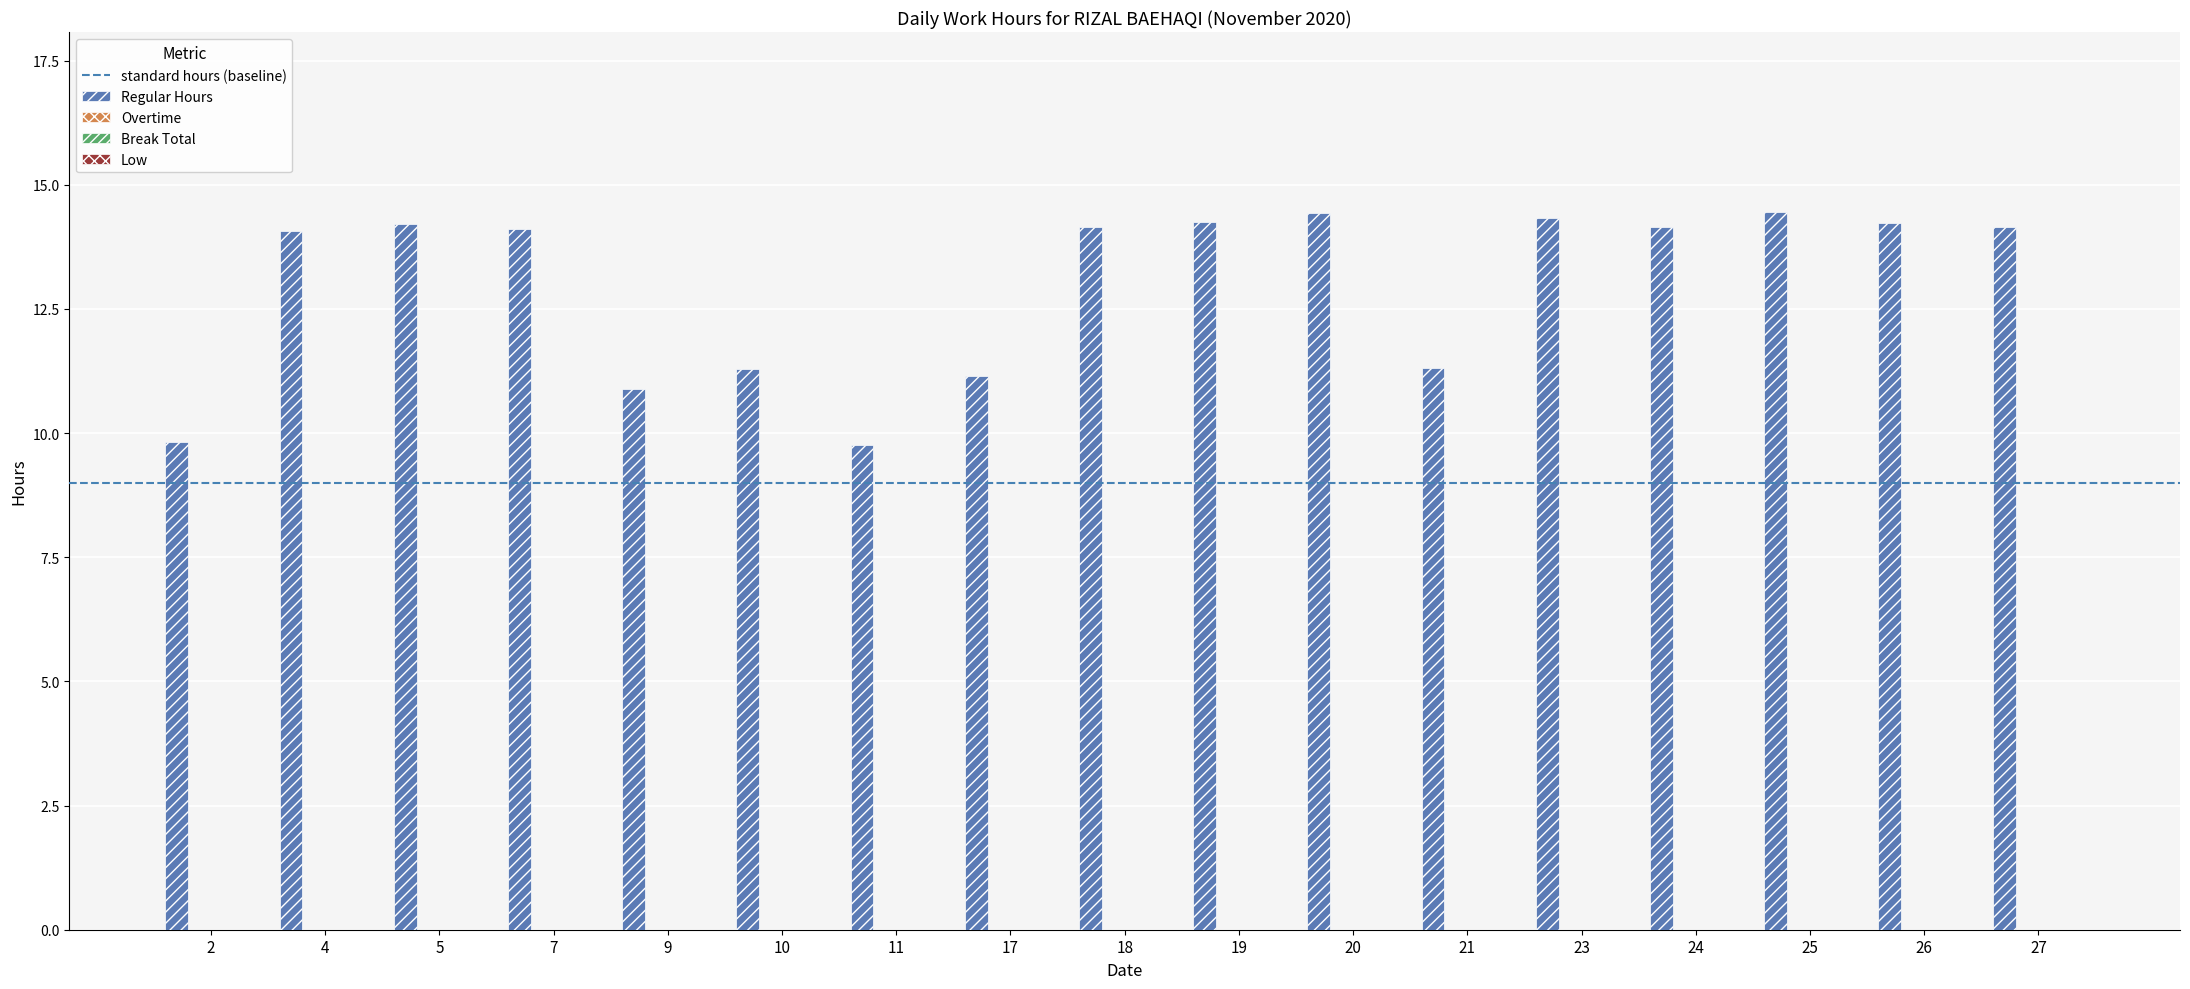

What is the difference between the second highest and second lowest values?

4.6